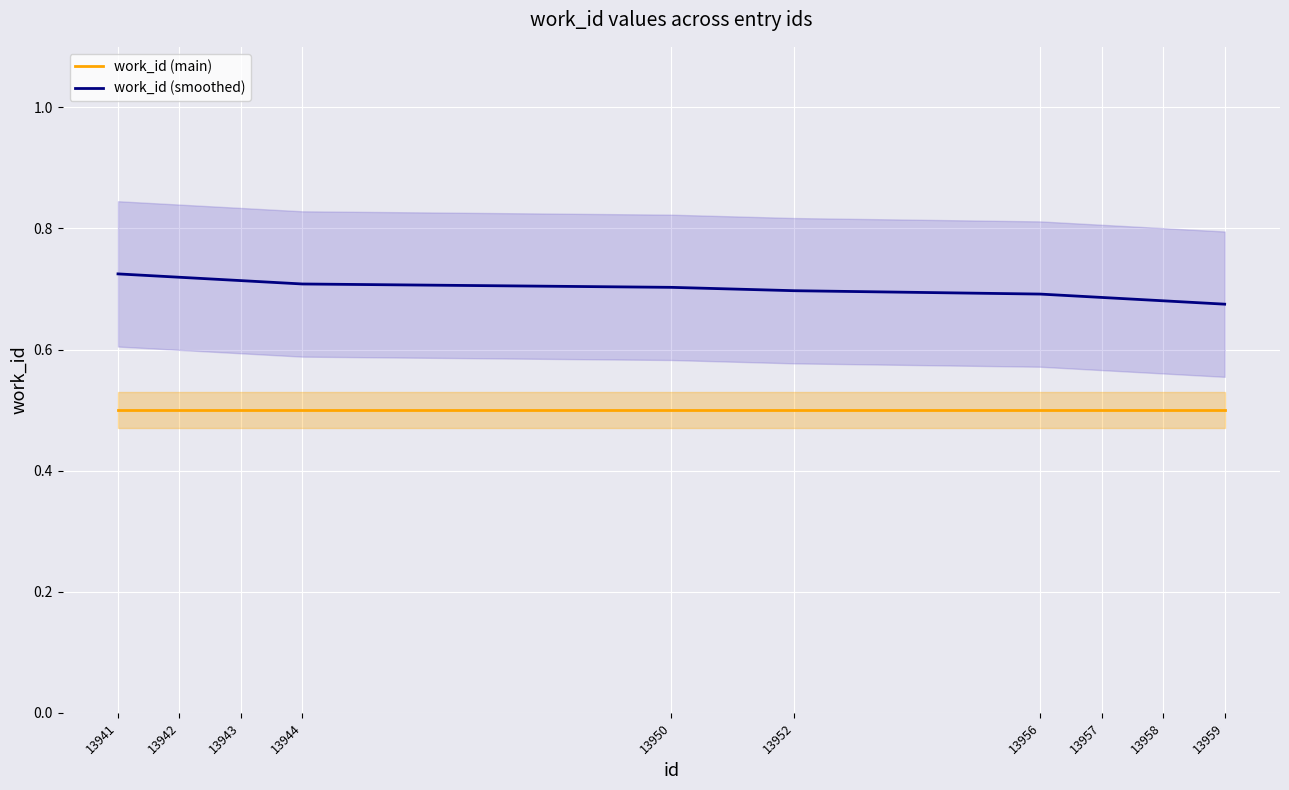

Count the work_id (smoothed) values in the range 0 to 1.

10